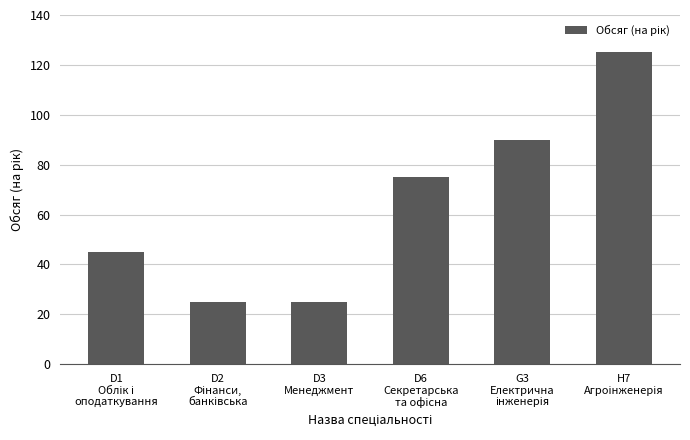

What is the average value?

64